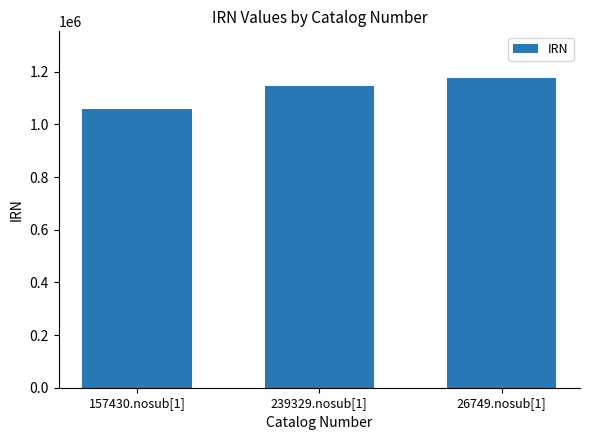

What position from the left is 26749.nosub[1]?

3